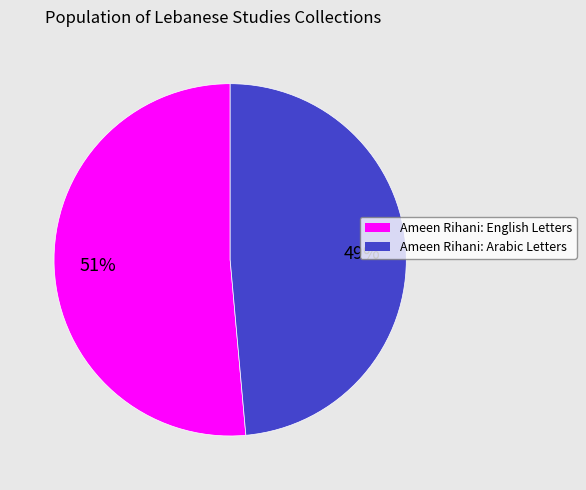

Is the sum of Ameen Rihani: English Letters and Ameen Rihani: Arabic Letters greater than half?

Yes